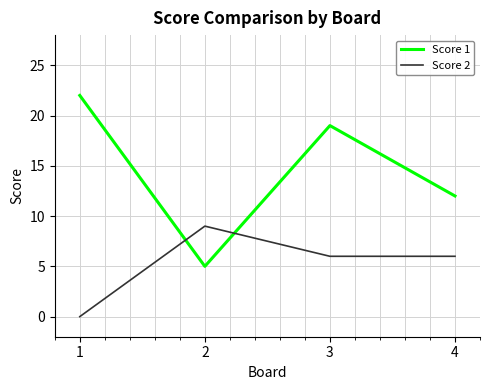

True or false: Score 1 and Score 2 cross at least once.

True